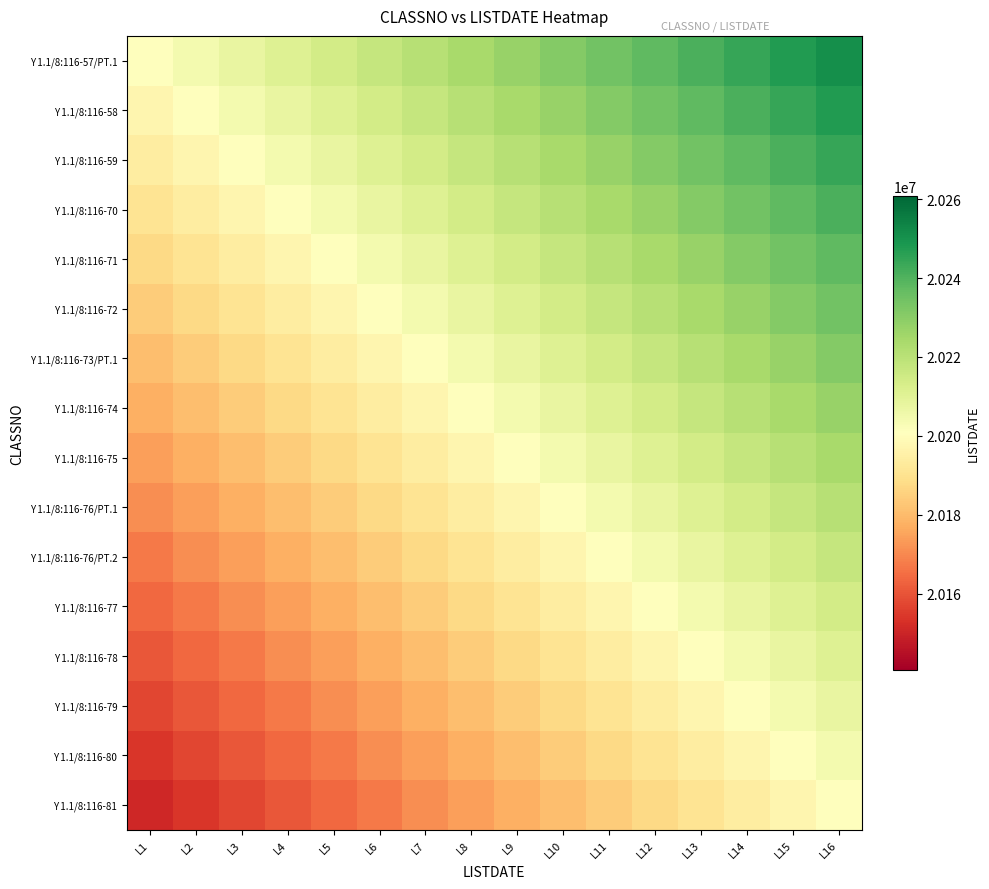

Between L11 and L14, which is larger?

L14